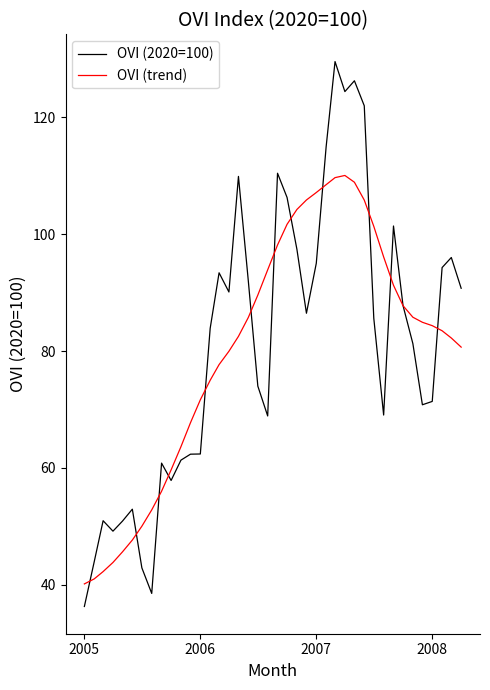

How many intersections are there between OVI (trend) and OVI (2020=100)?

13